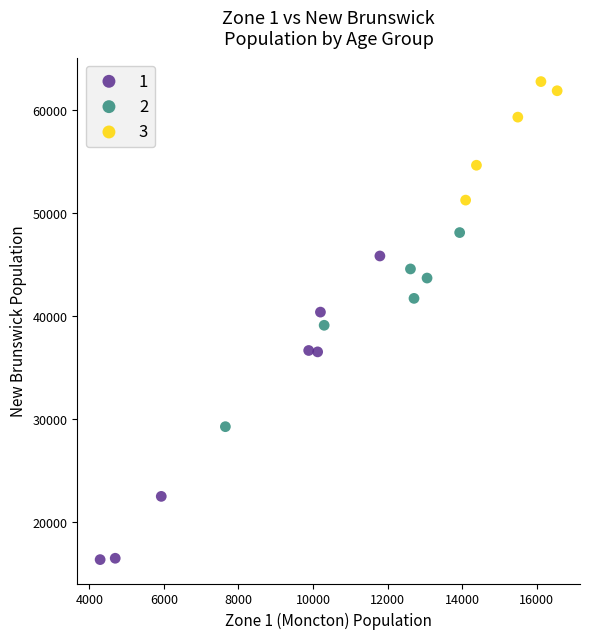

Which series contains the highest Y value?

3